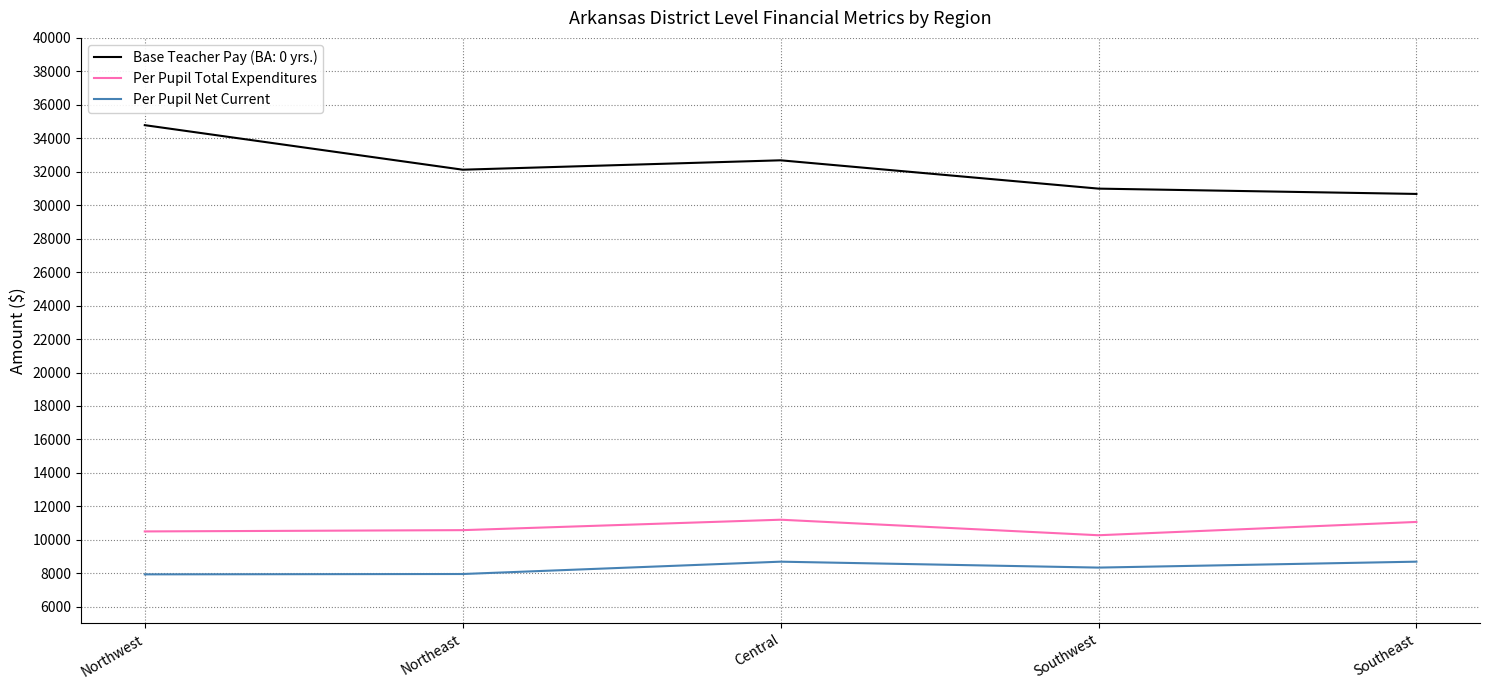

True or false: Per Pupil Total Expenditures and Per Pupil Net Current cross at least once.

False